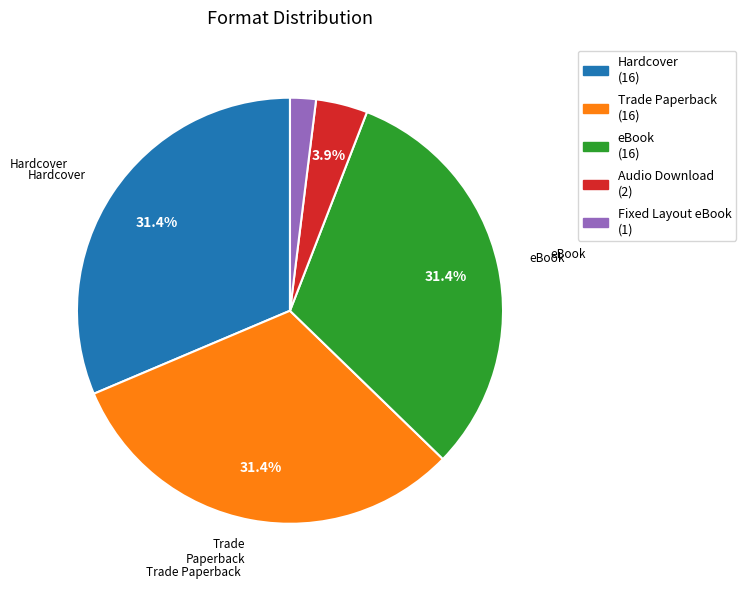

To the nearest percent, what is the difference between the largest and smallest slice percentages?

29%